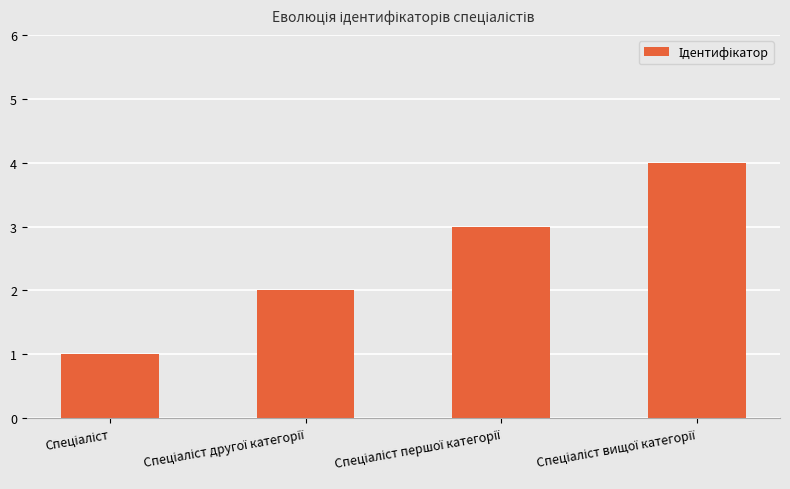

What is the sum of all values?

10